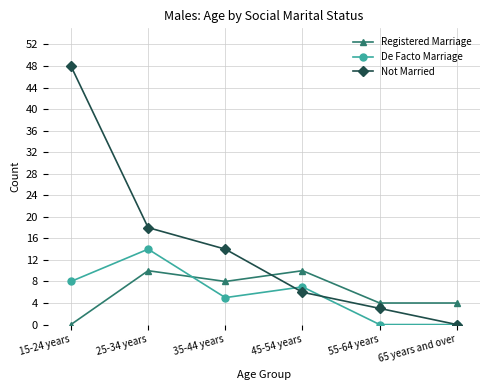

The Registered Marriage series shows 4 at 55-64 years. True or false?

True